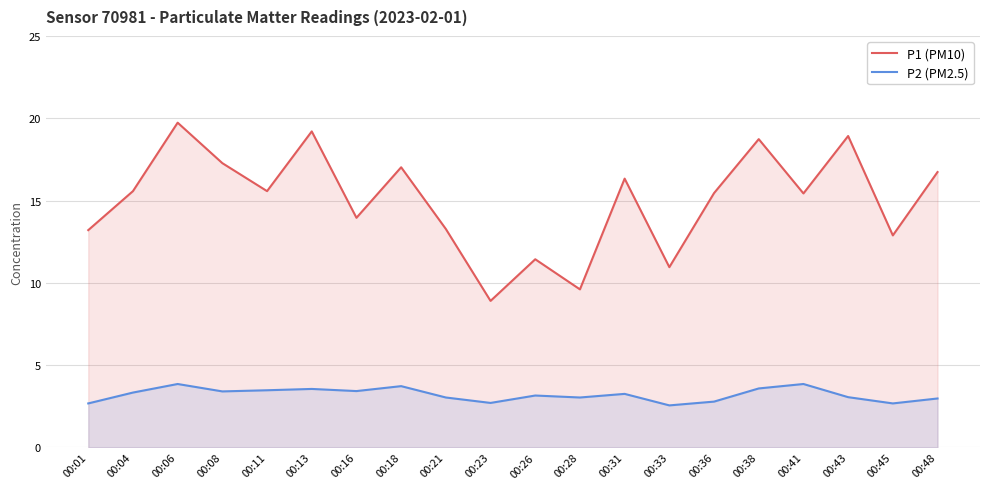

True or false: P1 (PM10) has a value of 18.7 at 00:38.

True